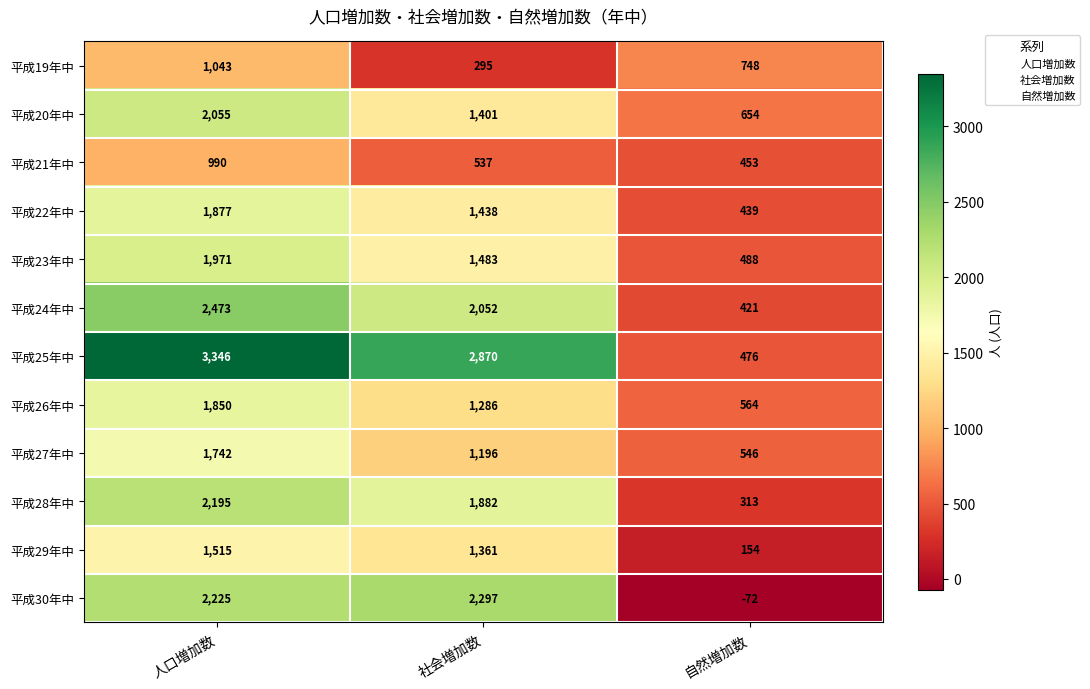

How many data points in 平成28年中 are less than 1882?

1